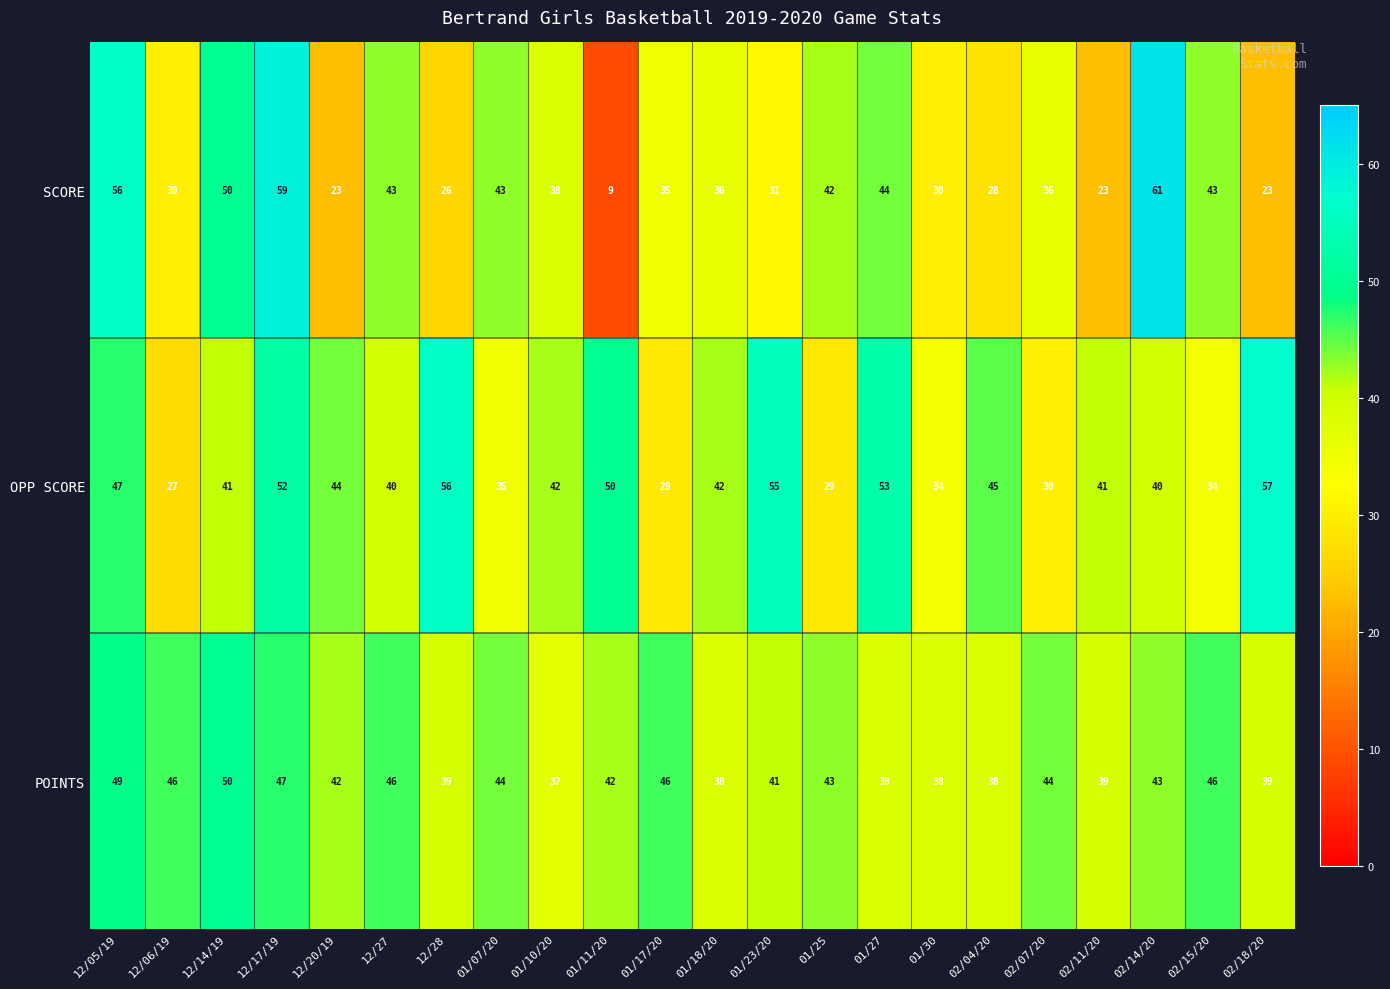

How many data points does each series have?

22